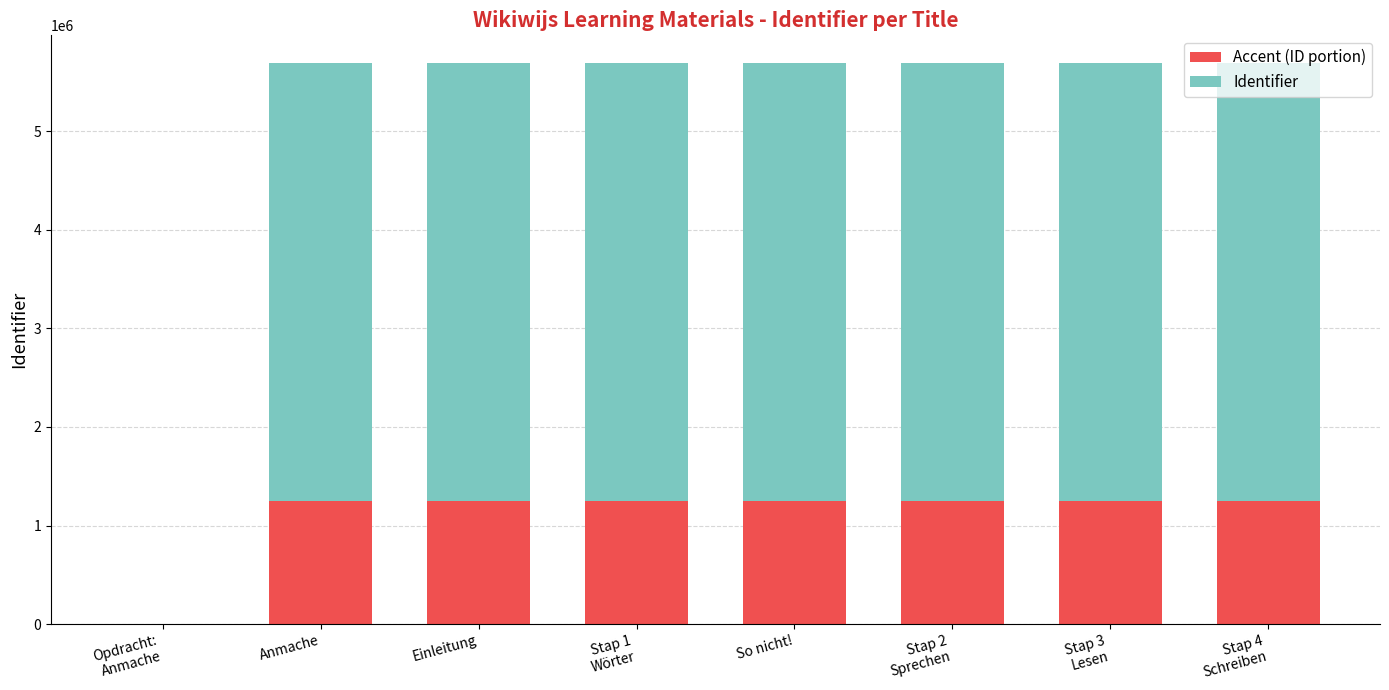

Is it true that Accent (ID portion) equals 2172449 at Anmache?

False